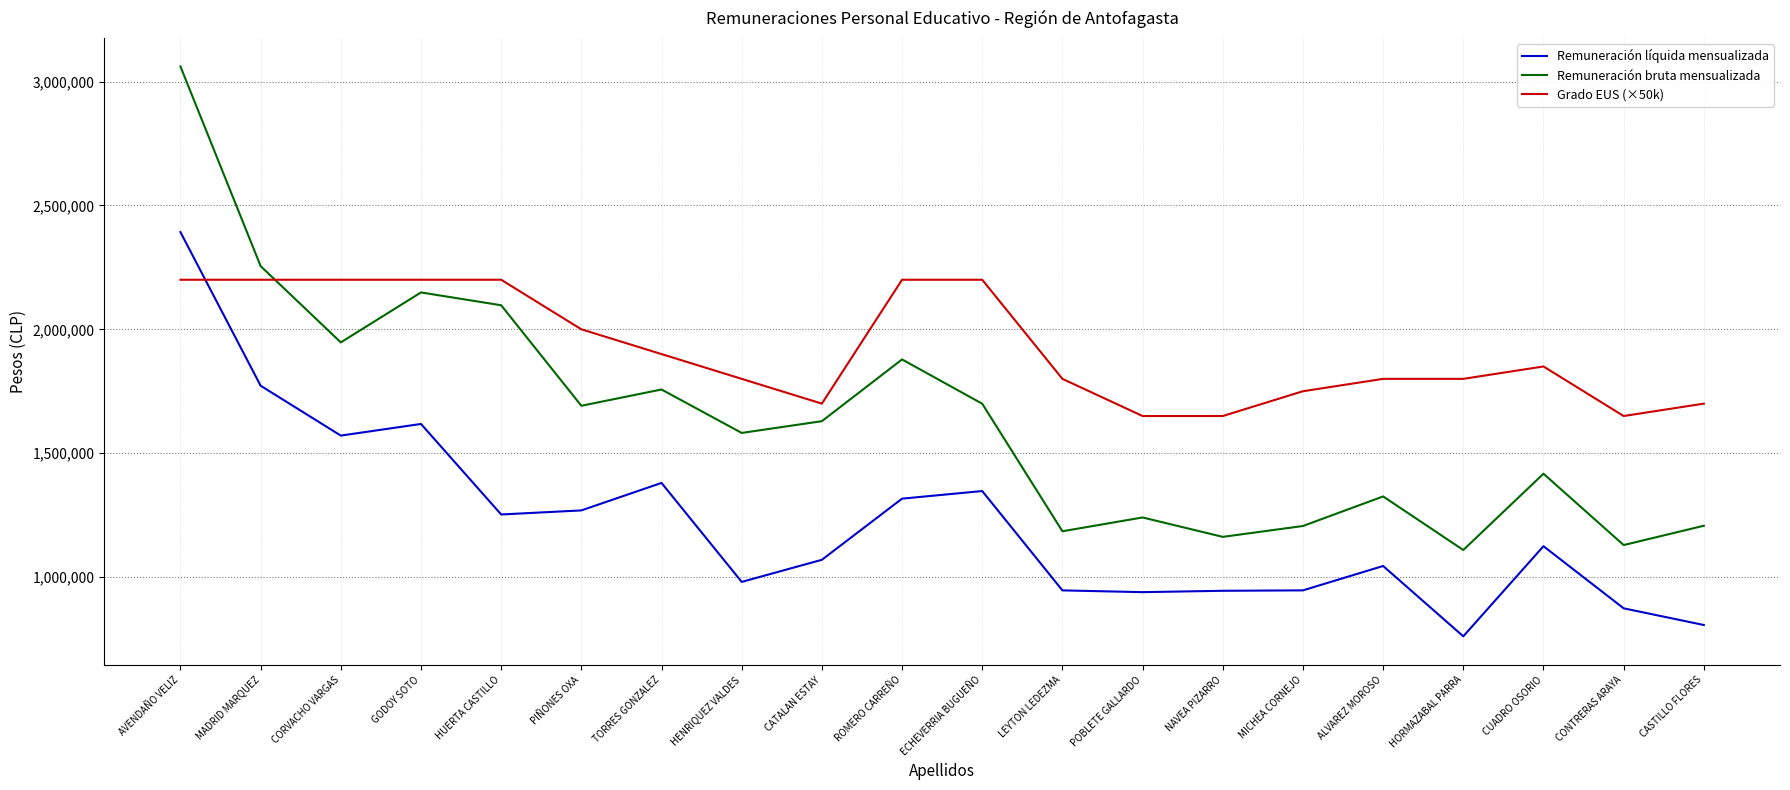

True or false: Remuneración líquida mensualizada has a value of 656979 at POBLETE GALLARDO.

False